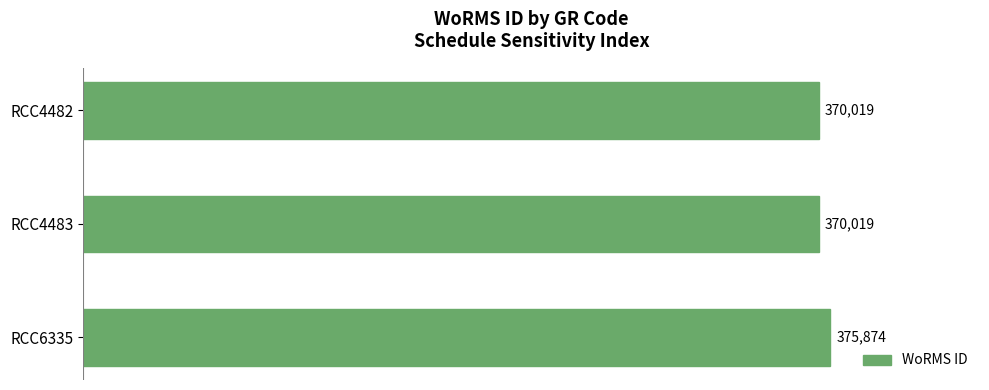

Is it true that the value at RCC4482 is 370019?

True